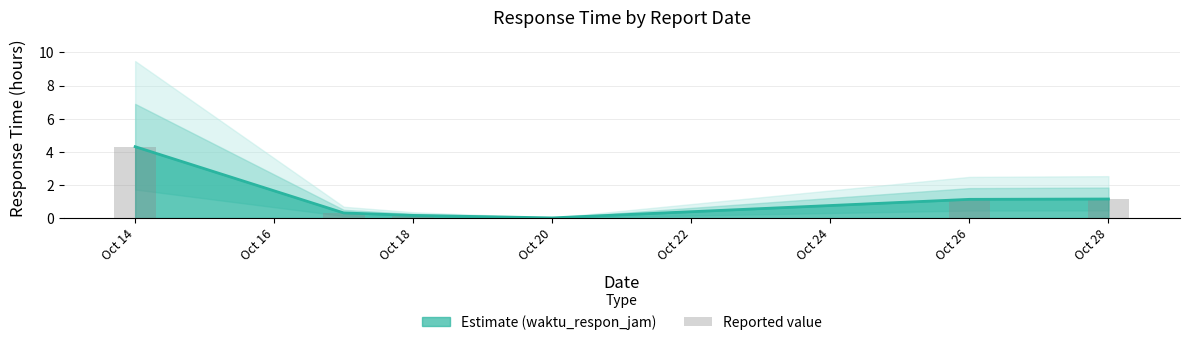

Which category has the highest value in the Estimate (waktu_respon_jam) series?

Oct 14